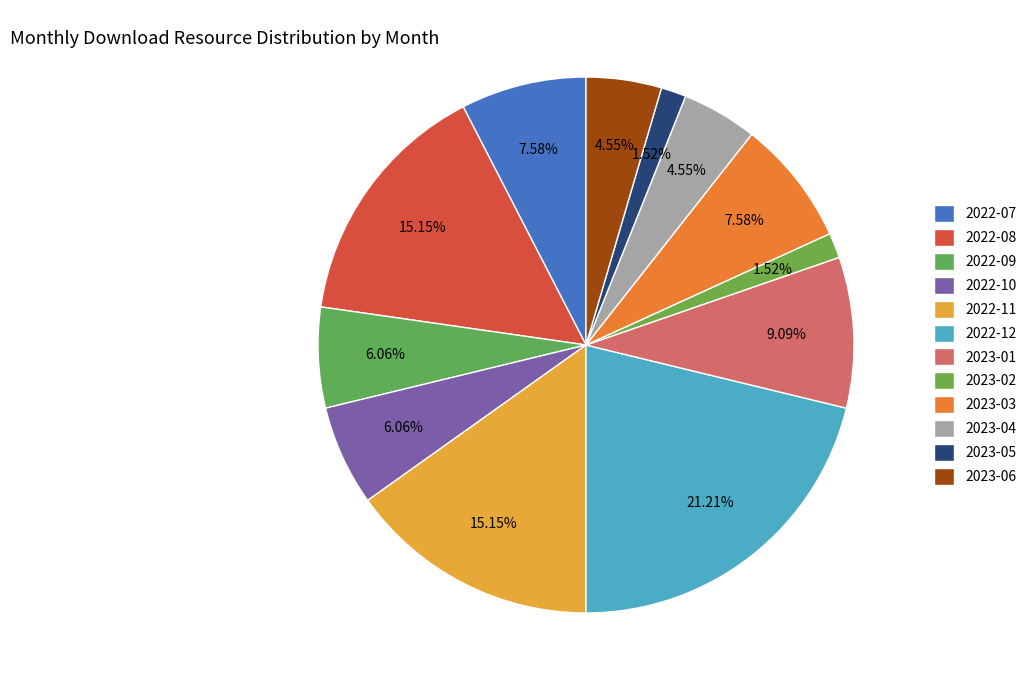

The 2023-04 slice represents 12% of the pie. True or false?

False